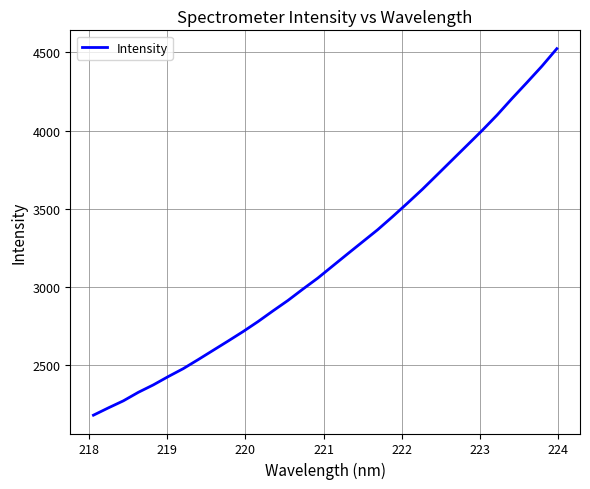

What is the maximum value shown in the chart?

4523.5